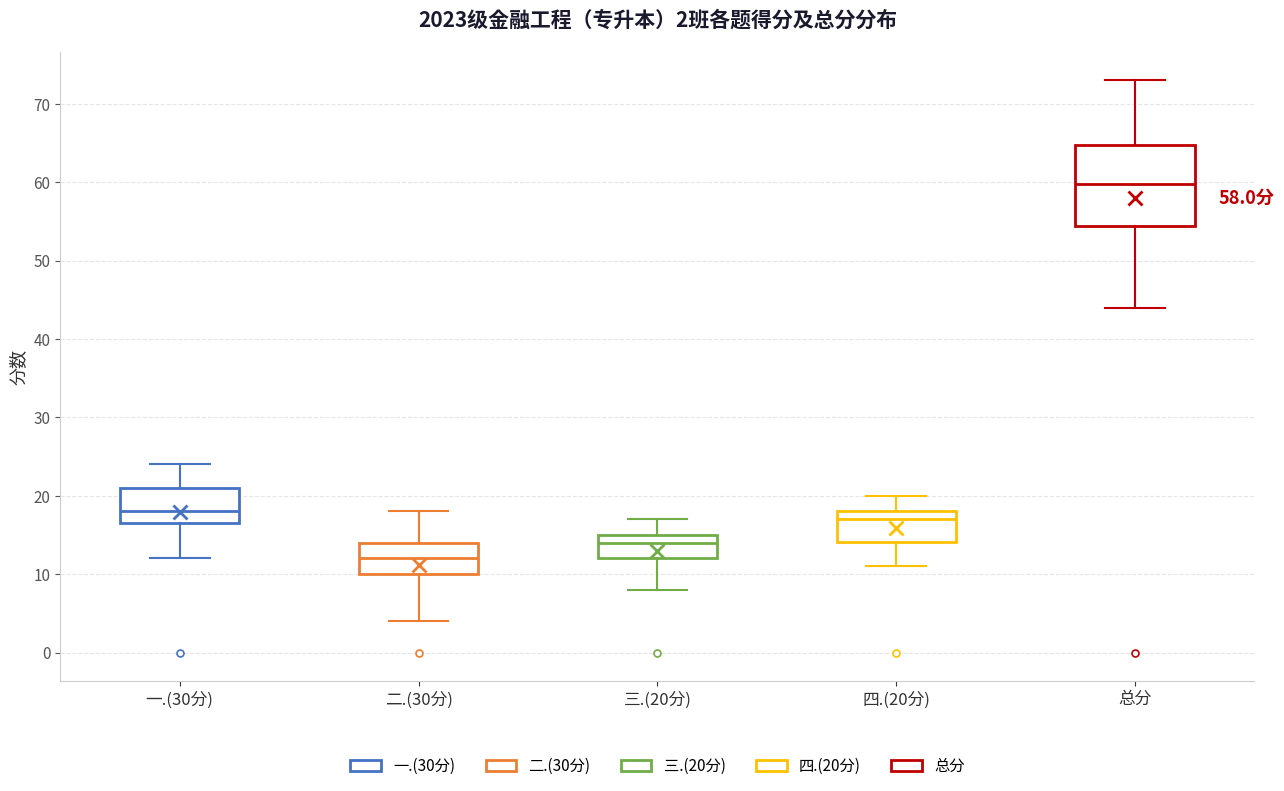

Comparing the boxes themselves (not the whiskers), which one is the tallest?

总分